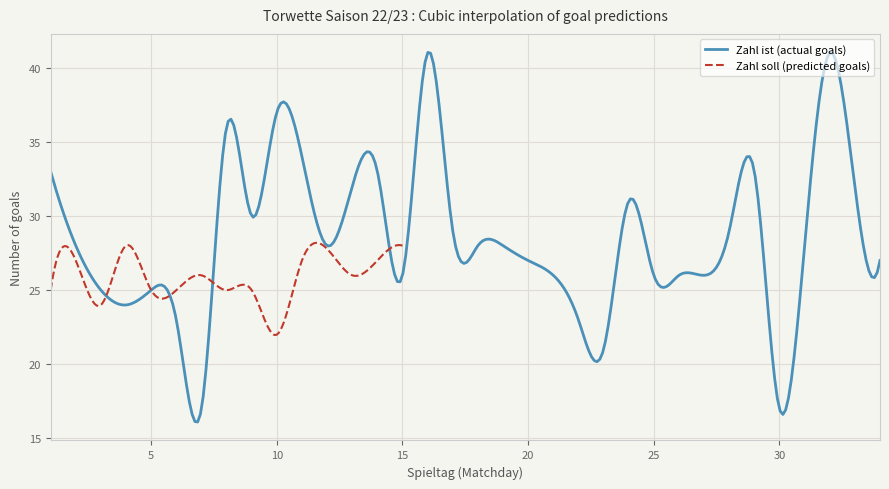

Rank the series by their maximum value, from lowest to highest.

Zahl soll (predicted goals), Zahl ist (actual goals)